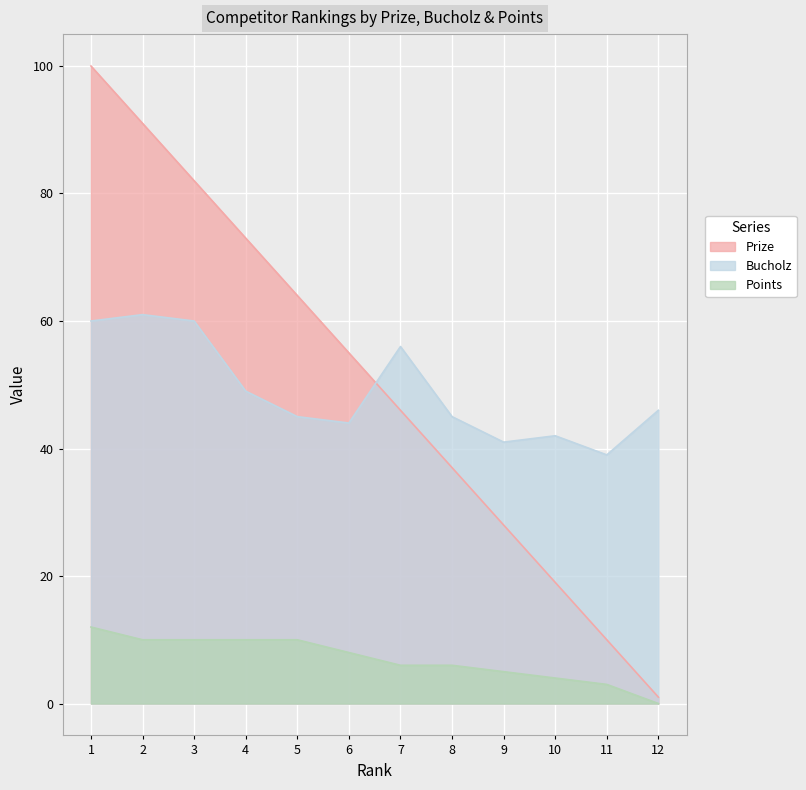

What is the difference between the maximum and minimum values in the Bucholz series?

22